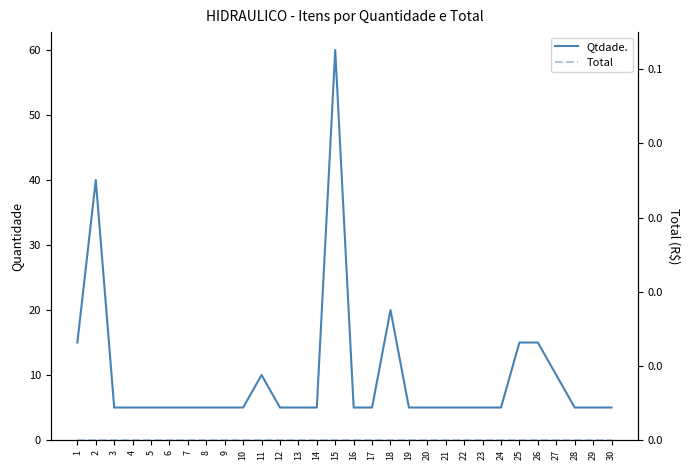

Does the chart display data point markers on the line(s)?

No